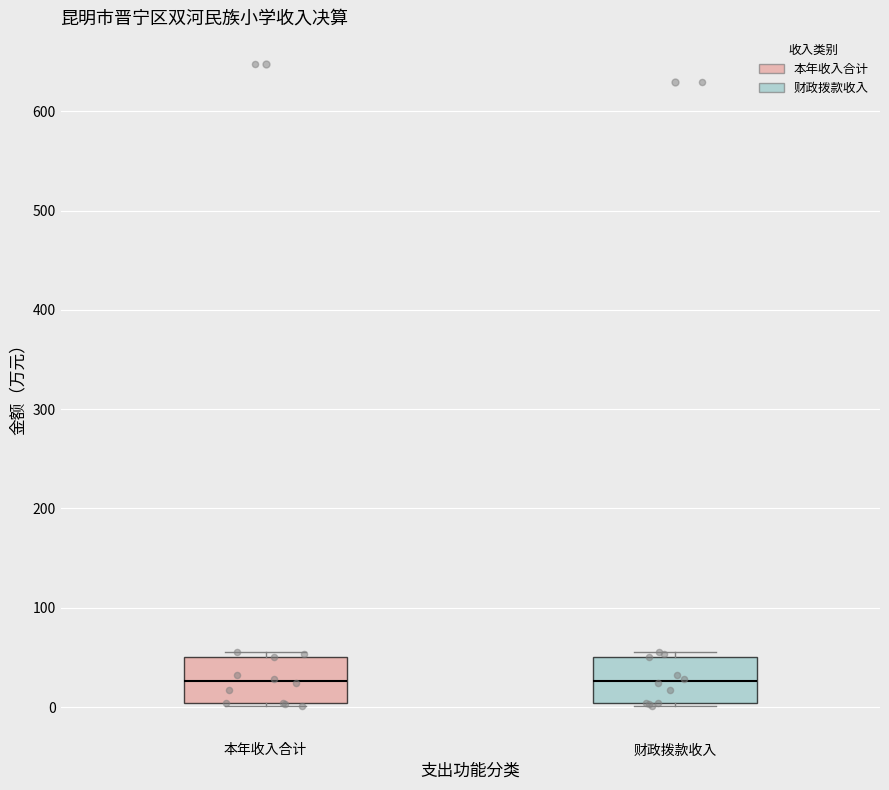

Where does the median line of the box for 财政拨款收入 sit on the y-axis? The values are not printed on the chart, so give them approximately, as read against the axis.

30